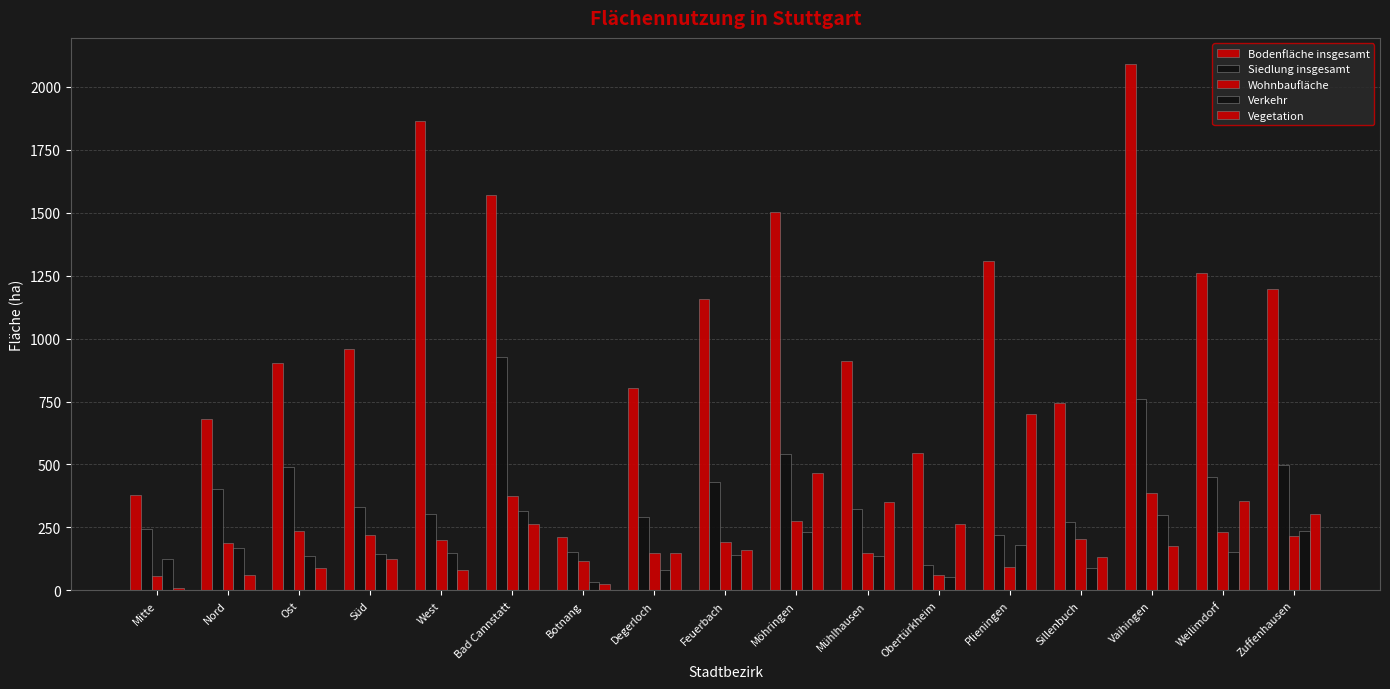

Which series has the largest range (max minus min)?

Bodenfläche insgesamt